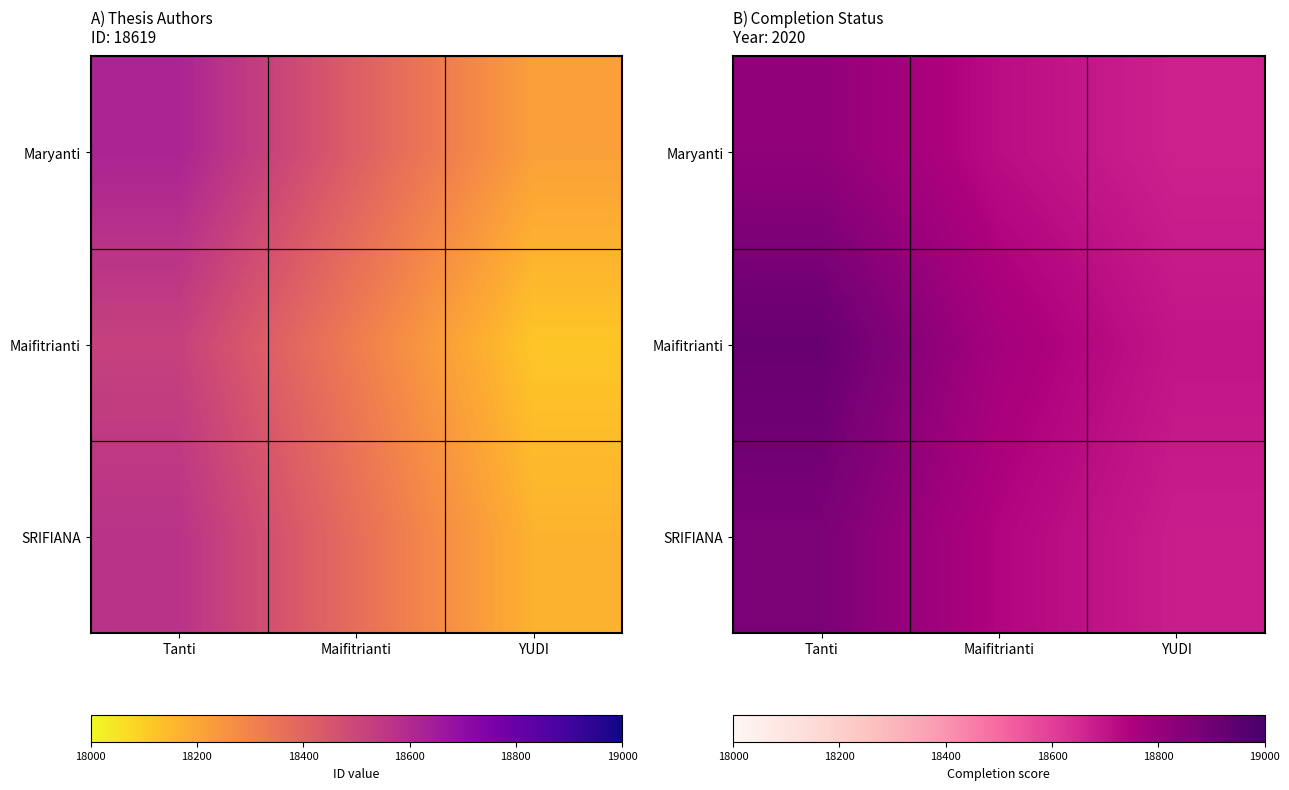

At which label is Maryanti closest to 18744?

Maifitrianti